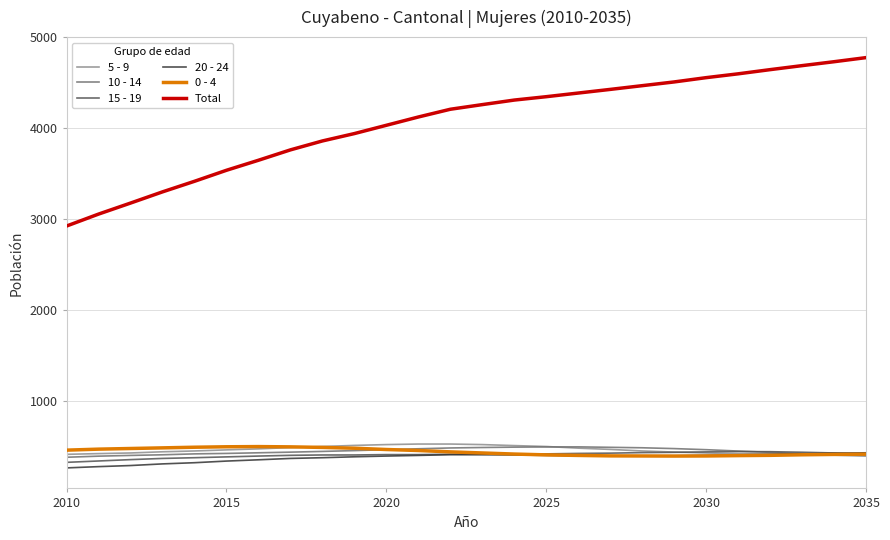

Which series has the largest total across all categories?

Total